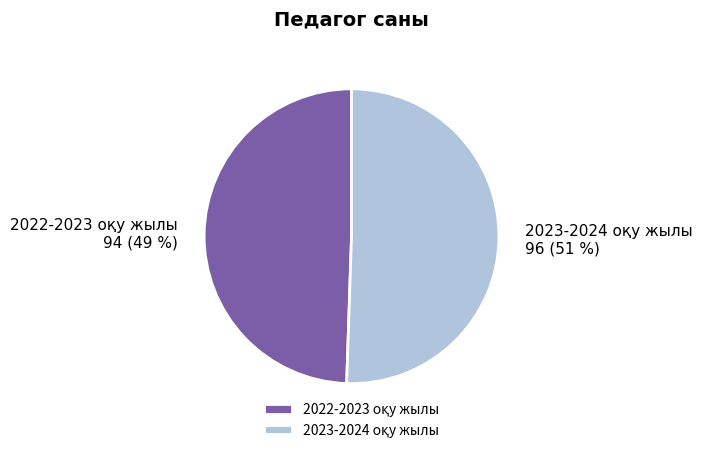

How many slices are in this pie chart?

2